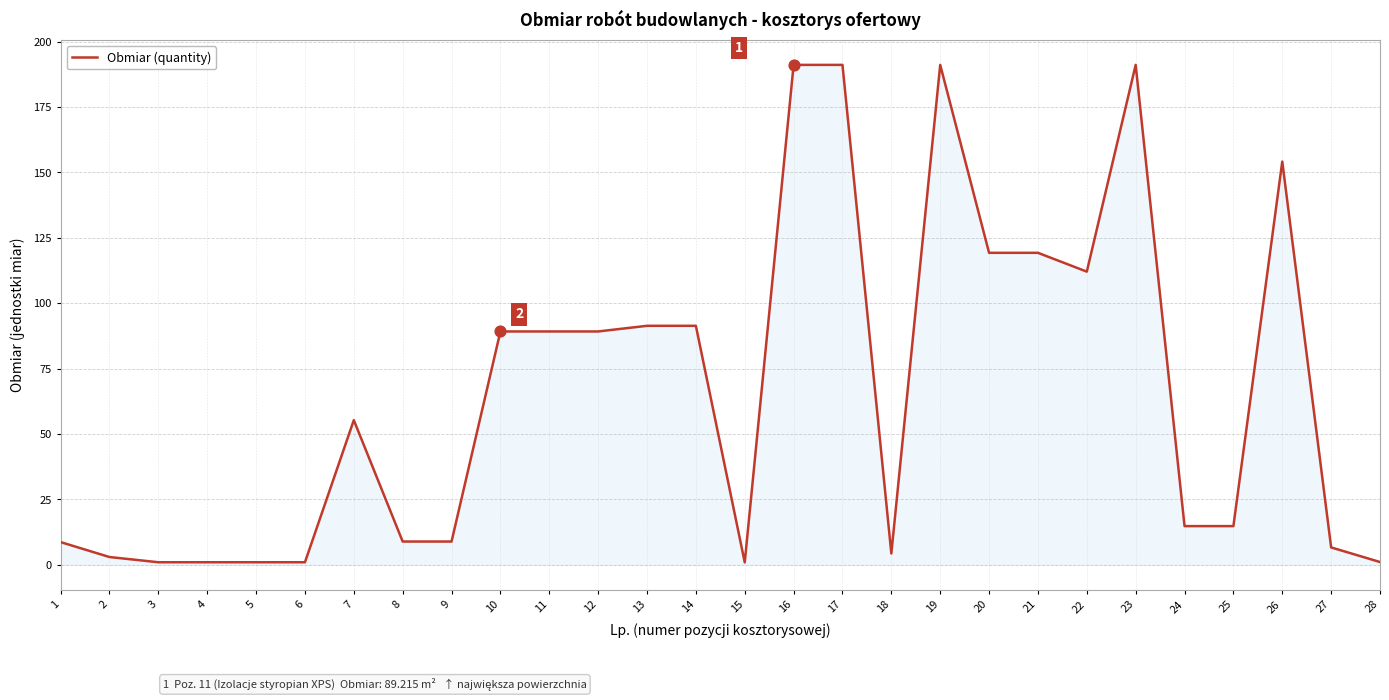

Approximately how many times larger is the value at 27 compared to 18?

1.5